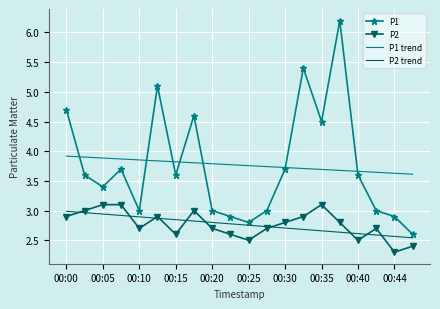

What is the minimum value shown in the chart?

2.3